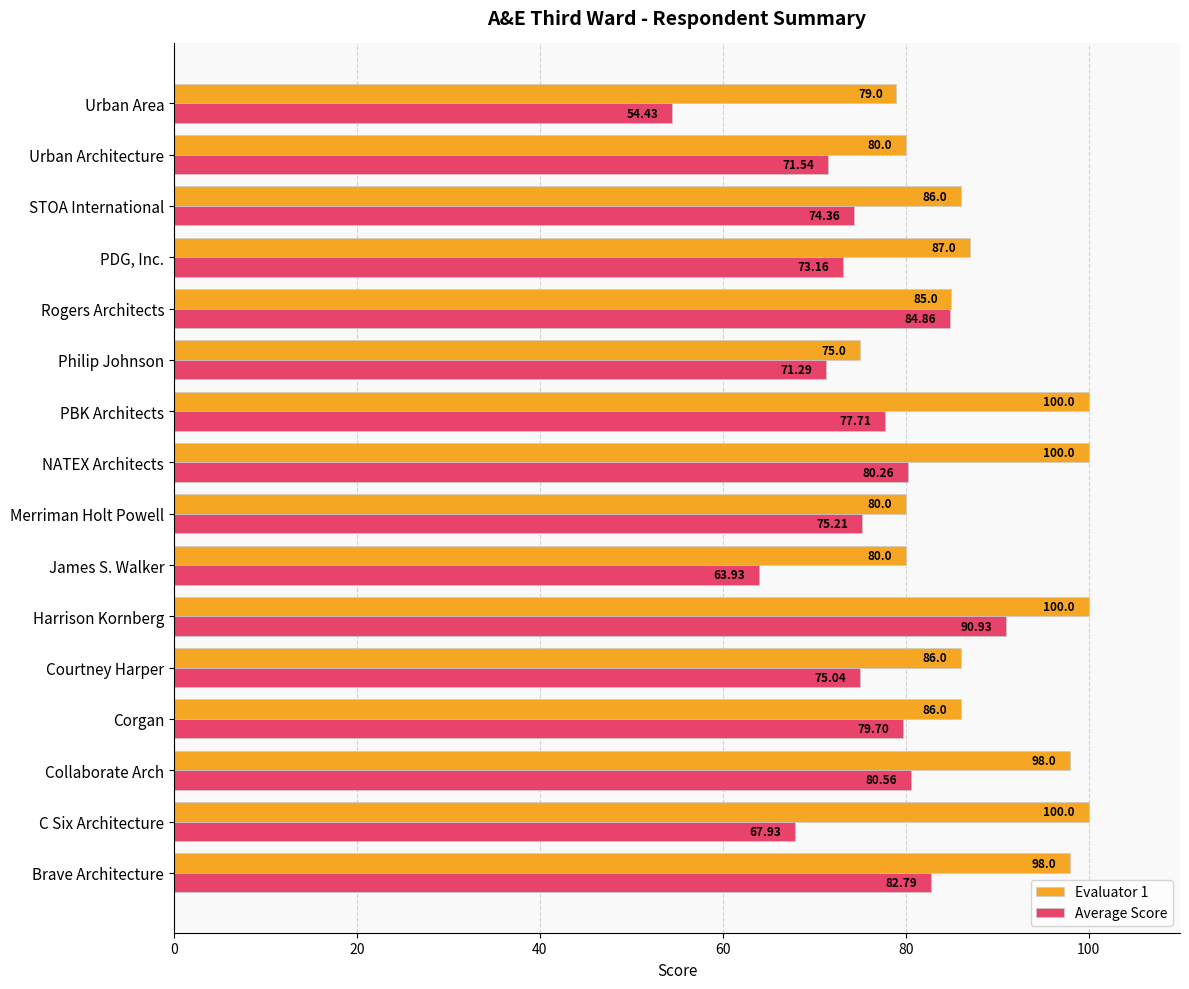

What is the difference between the highest and lowest values at Urban Architecture?

8.5